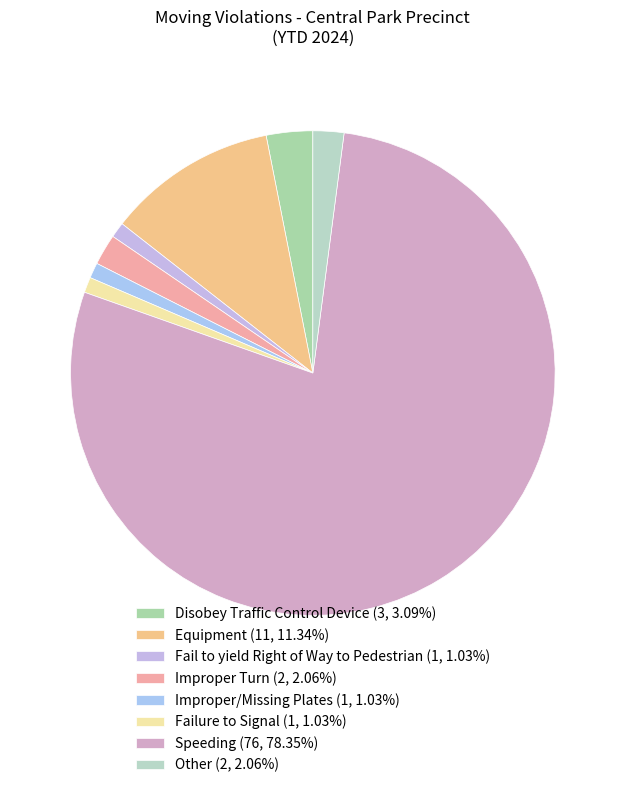

Which has a higher value, Other or Disobey Traffic Control Device?

Disobey Traffic Control Device